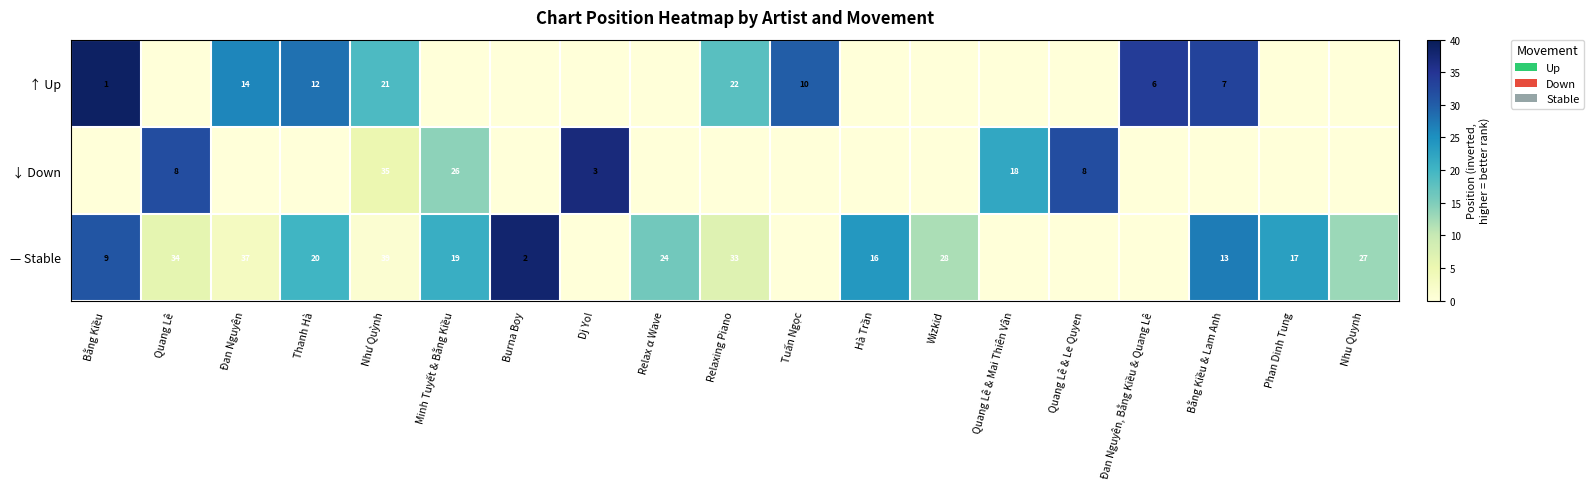

Is it true that — Stable equals 28 at Phan Dinh Tung?

False